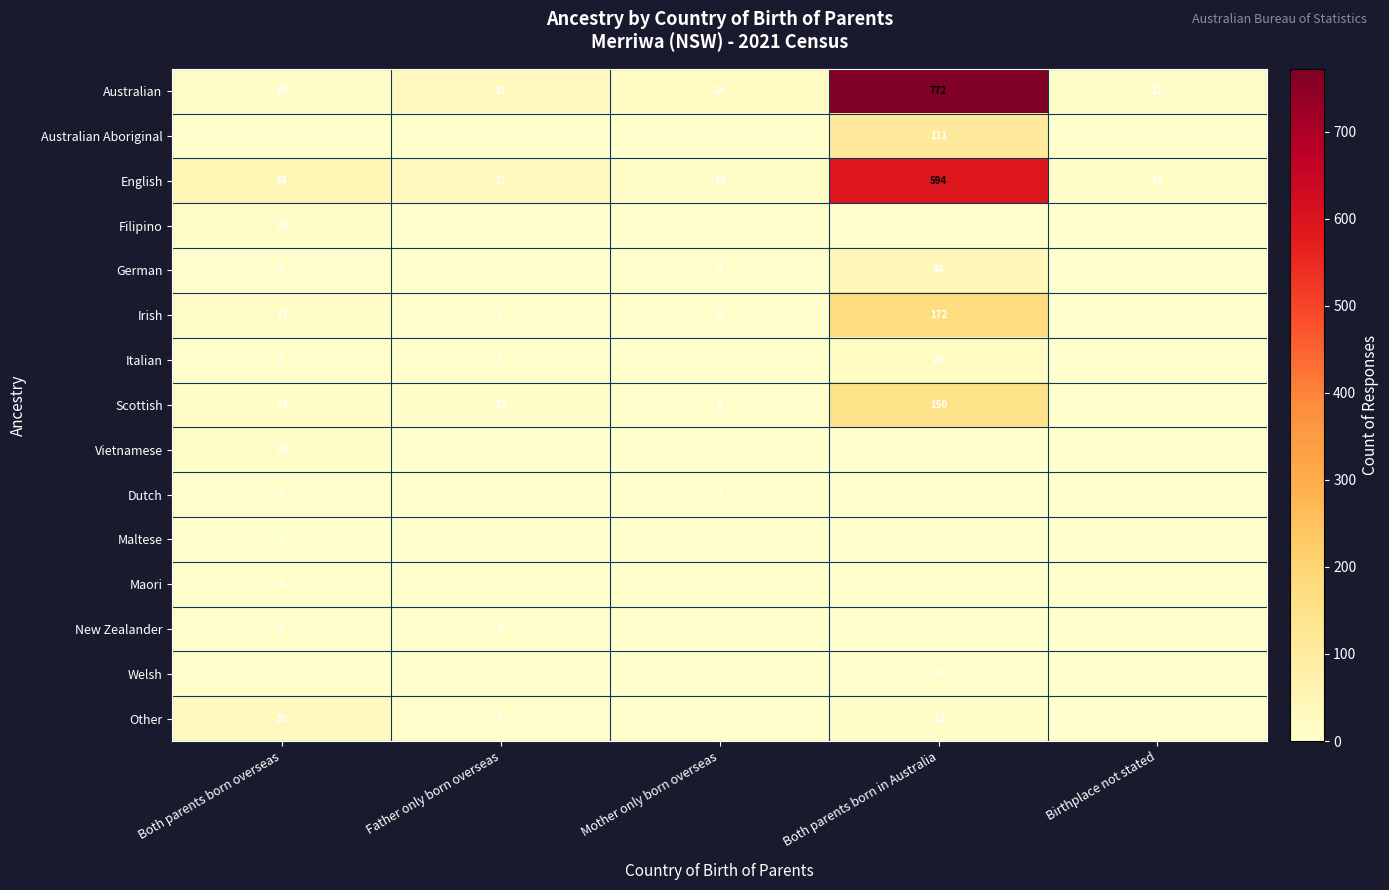

What is the maximum value shown in the chart?

772